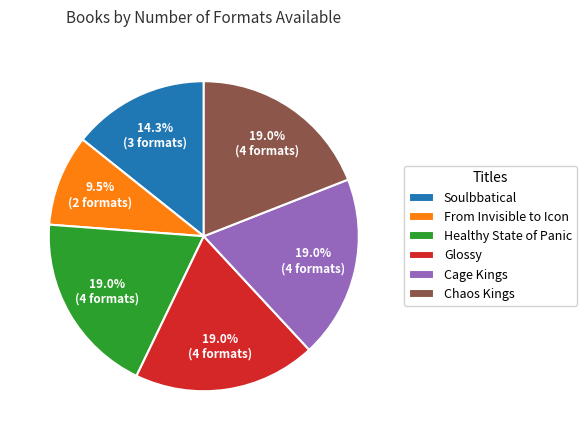

What is the smallest slice in the pie chart?

From Invisible to Icon